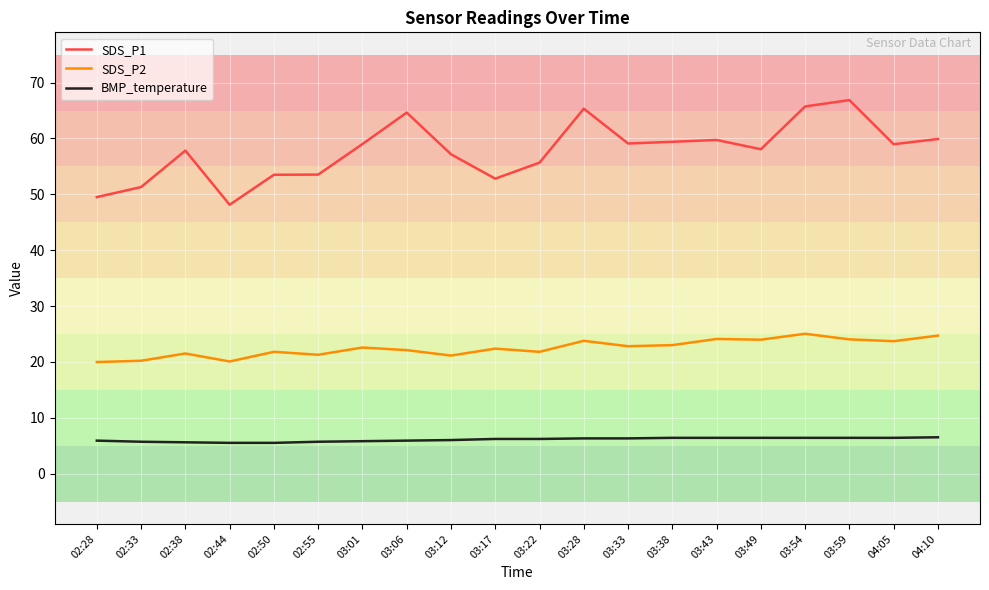

What is the sum of the SDS_P1 values at 03:28 and 03:38?

124.7